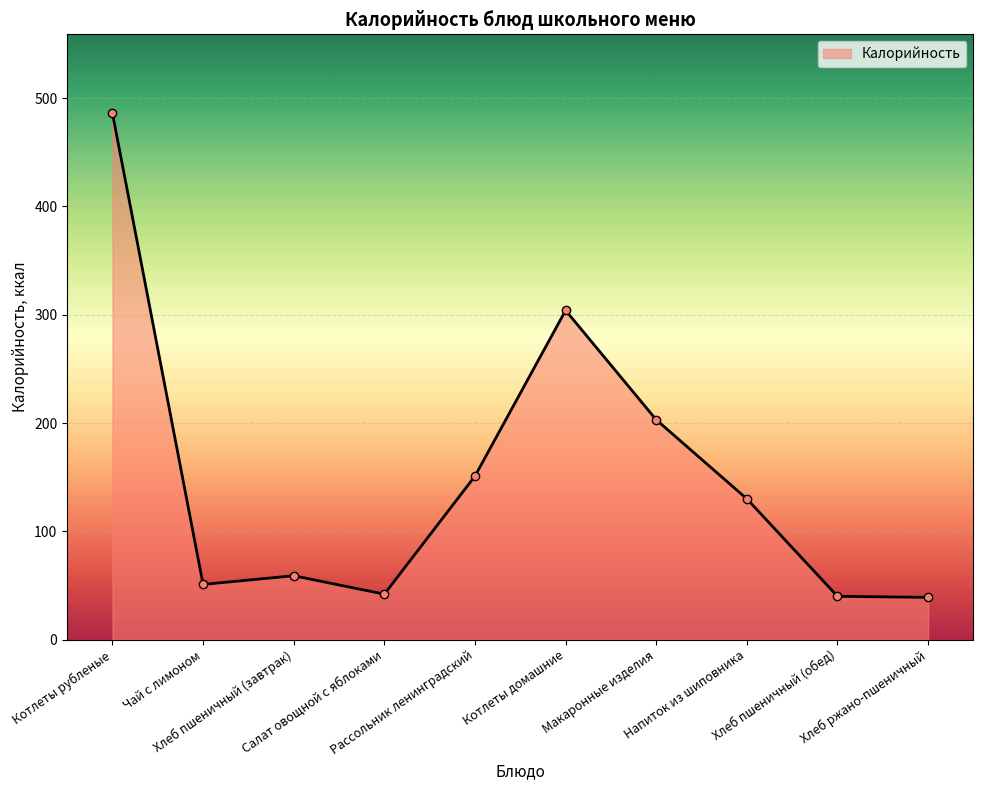

At which label does the data first exceed 130?

Котлеты рубленые